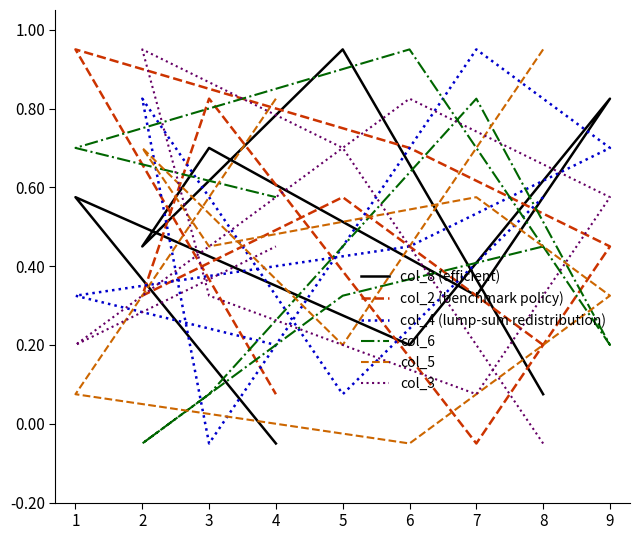

How many intersections are there between col_5 and col_8 (efficient)?

6